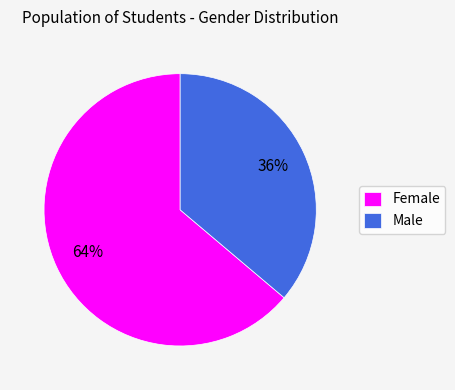

How many segments does this pie chart have?

2